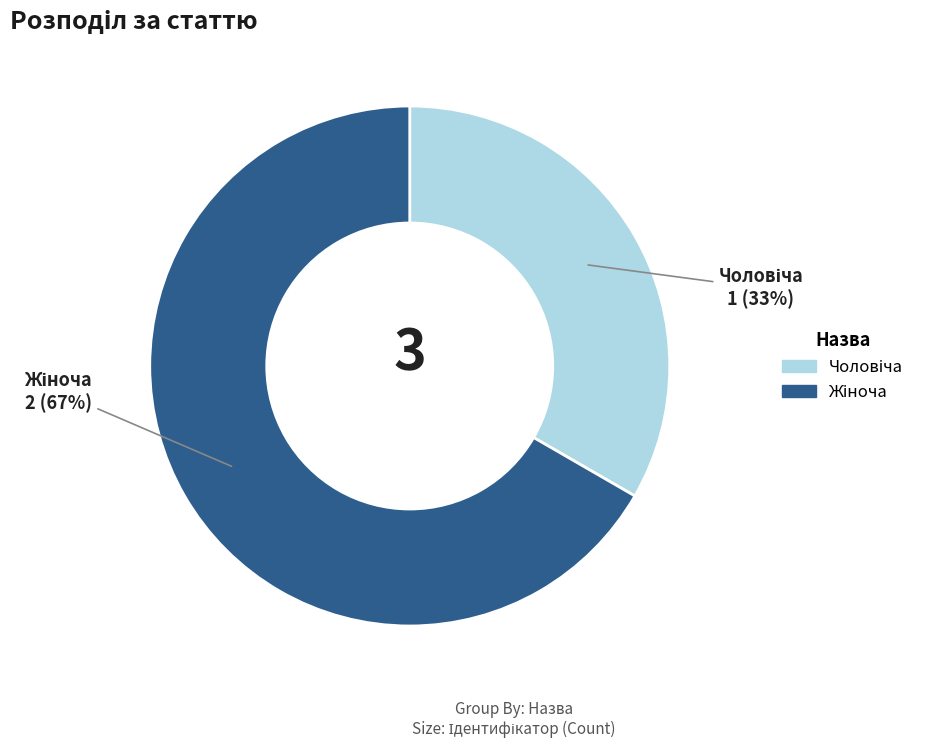

Is there a majority slice in this chart?

Yes